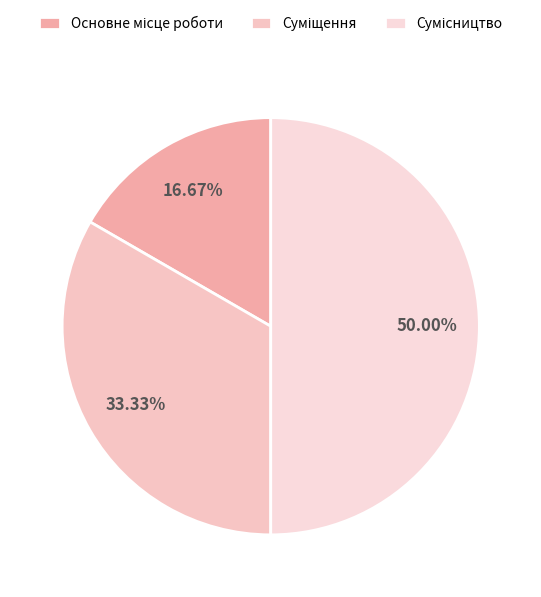

Does any single category account for the majority?

No